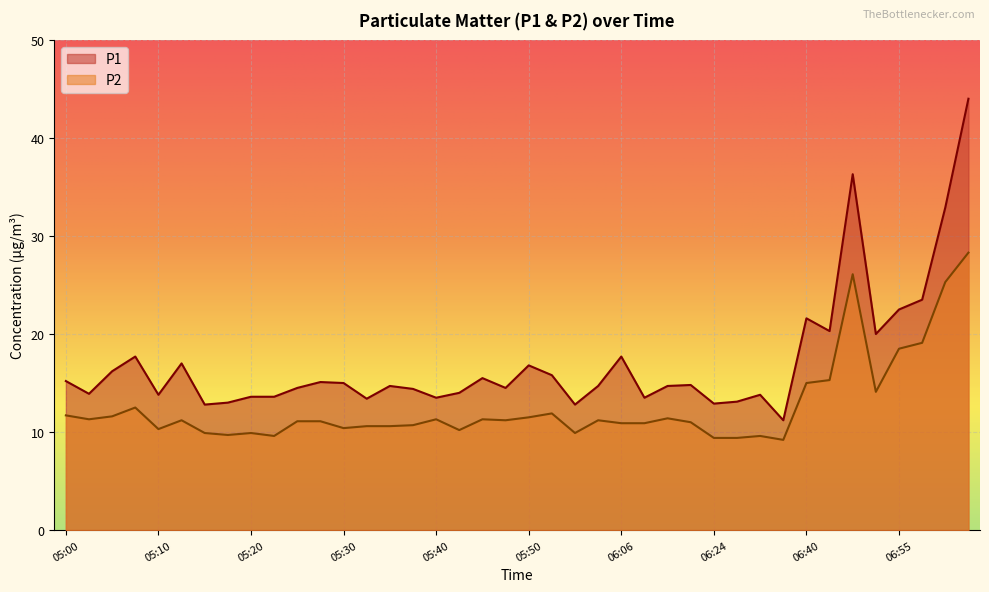

How many interior local peaks does the P2 series have?

10